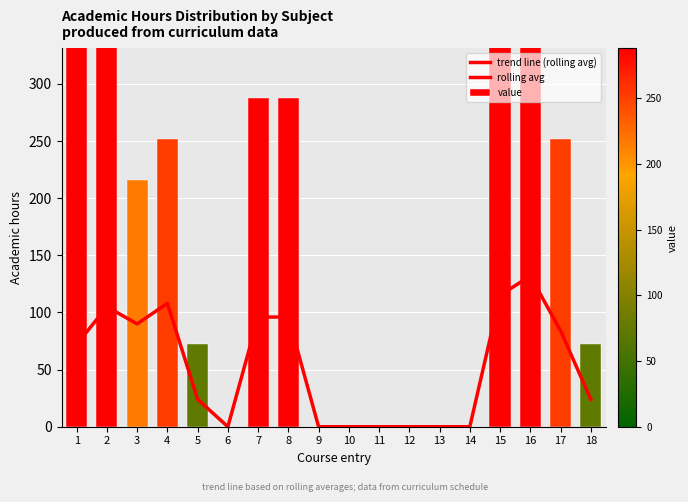

Are the bars grouped side by side (vs. stacked)?

No